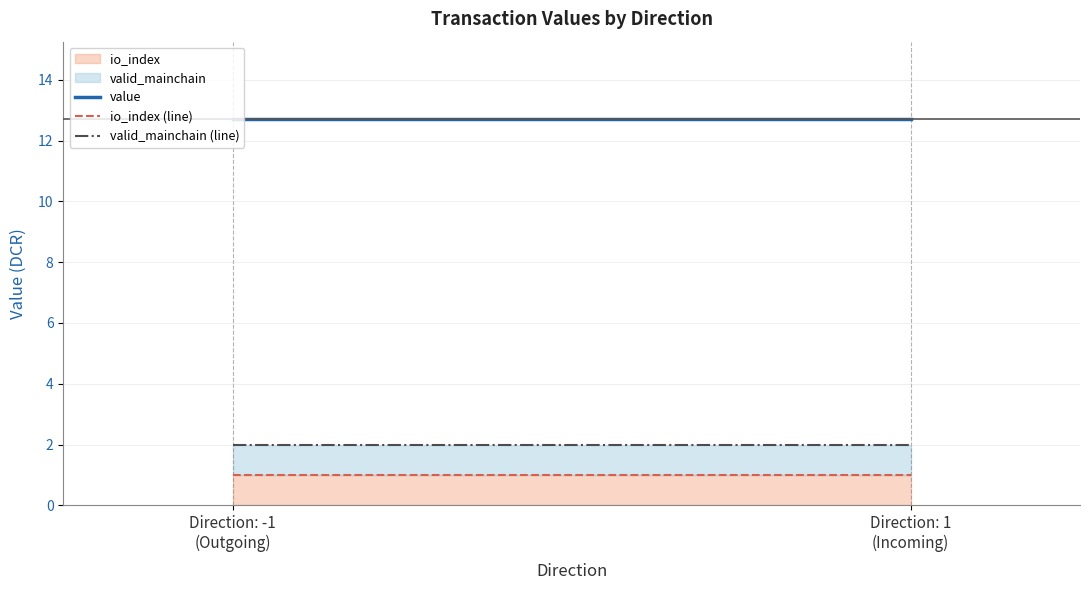

Is it true that io_index equals 0.3 at 1 (io_index=1)?

False